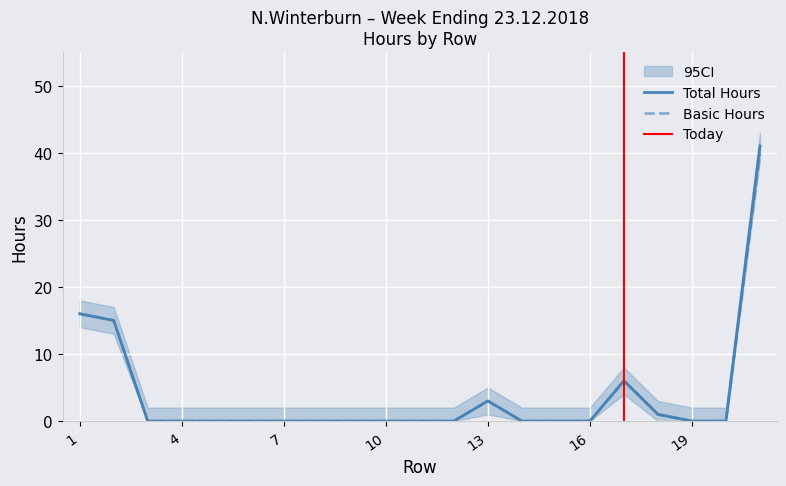

True or false: Total Hours has more than 2 interior local peaks.

False